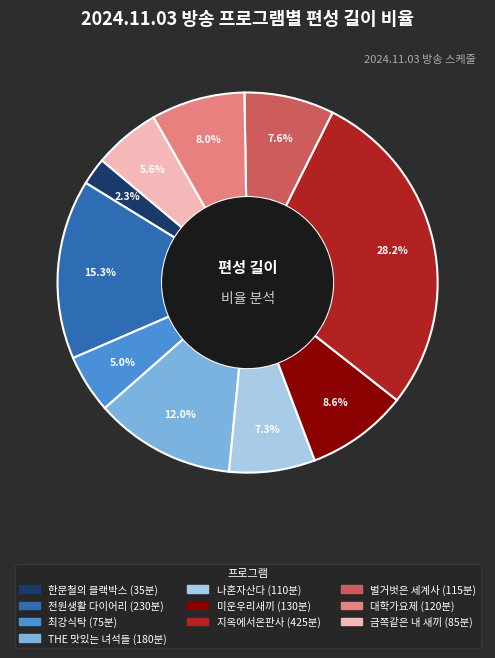

To the nearest percent, what is the difference between the largest and smallest slice percentages?

26%